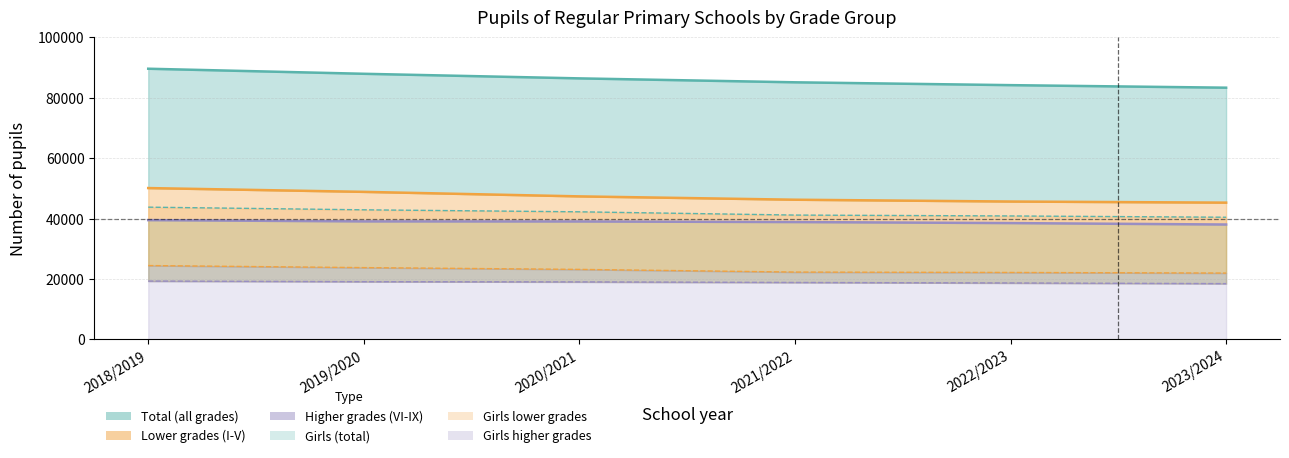

Between 2023/2024 and 2022/2023, which is larger?

2022/2023